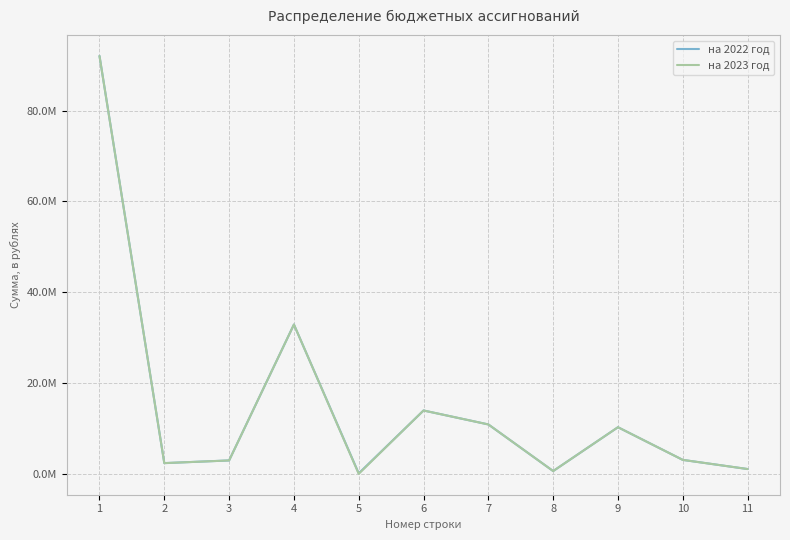

What are all the series names shown in the legend?

на 2022 год, на 2023 год